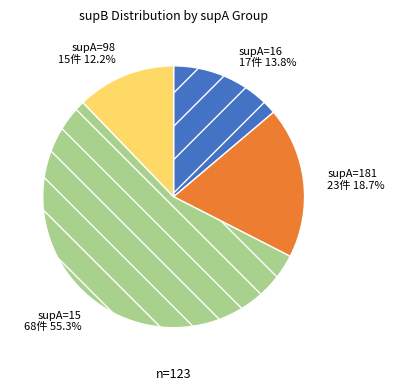

How much of the chart is everything except supA=181?

81.3%